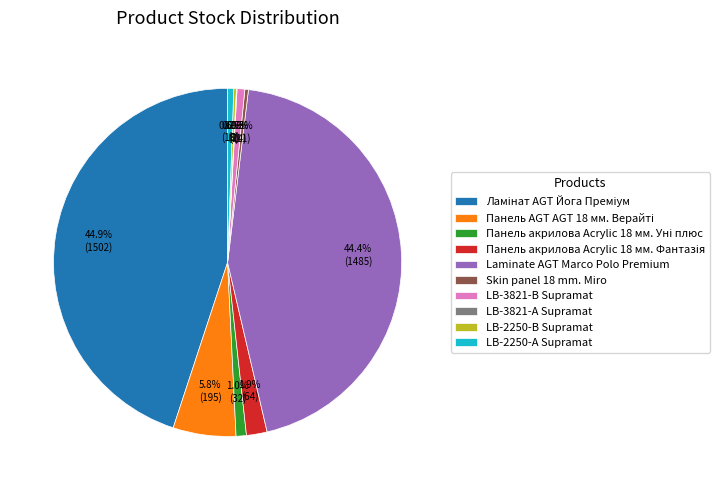

Does any single category account for the majority?

No